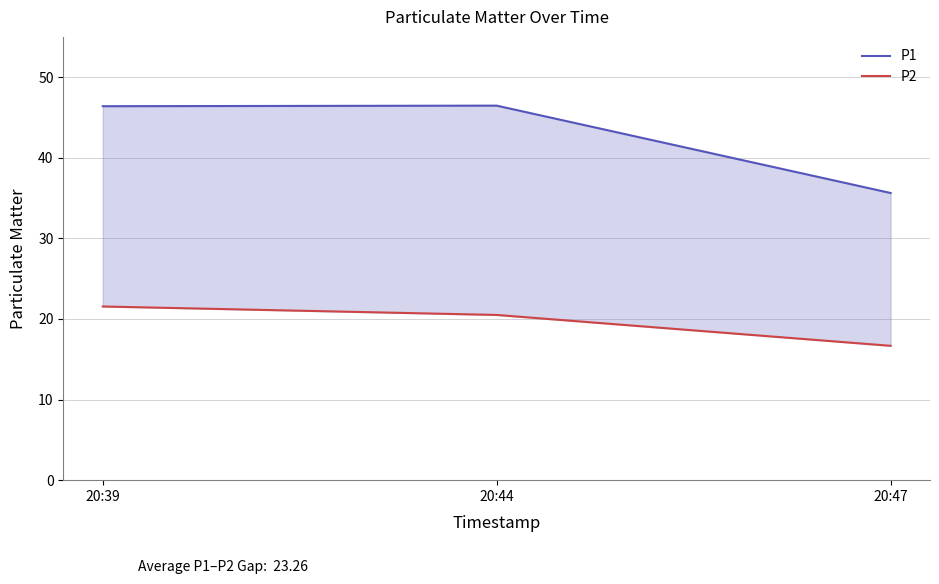

Which series has the widest spread of values?

P1